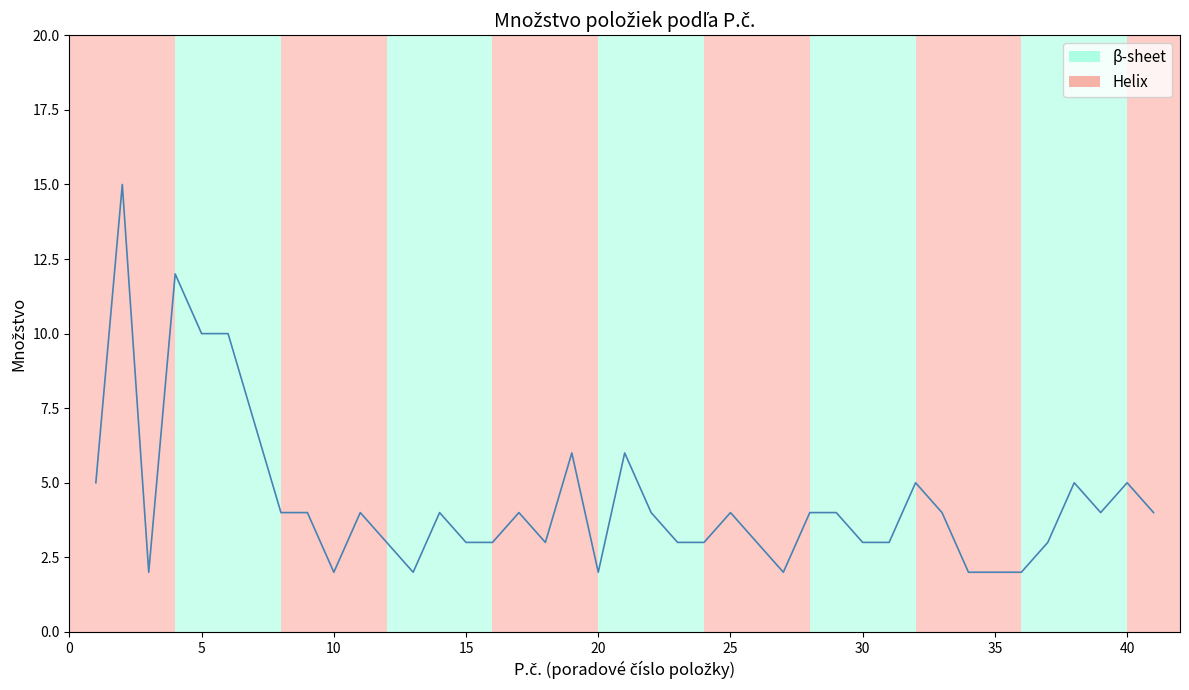

What is the maximum value shown in the chart?

15